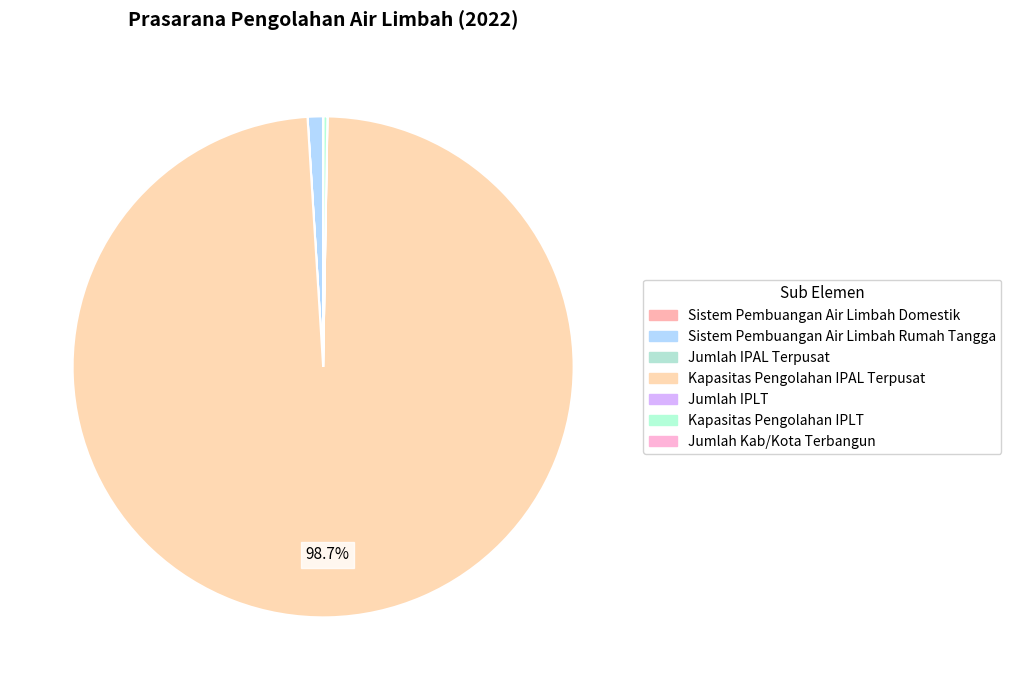

How many slices are in this pie chart?

7